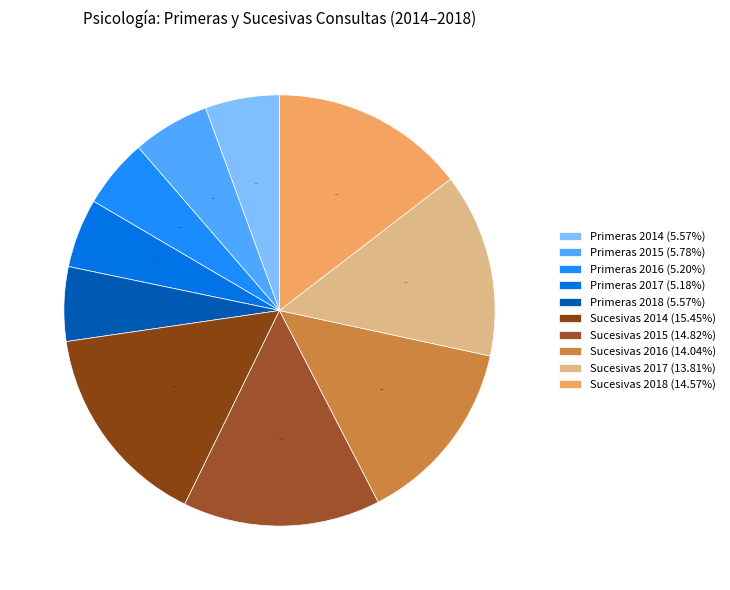

Count the number of slices in the pie.

10